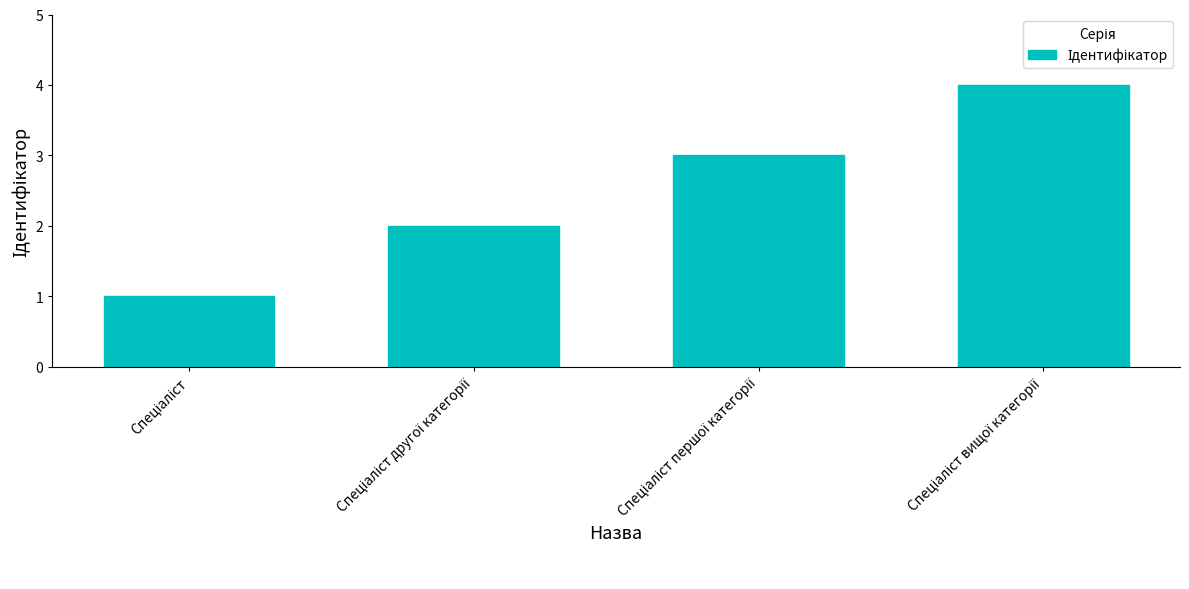

Are the bars grouped side by side (vs. stacked)?

No